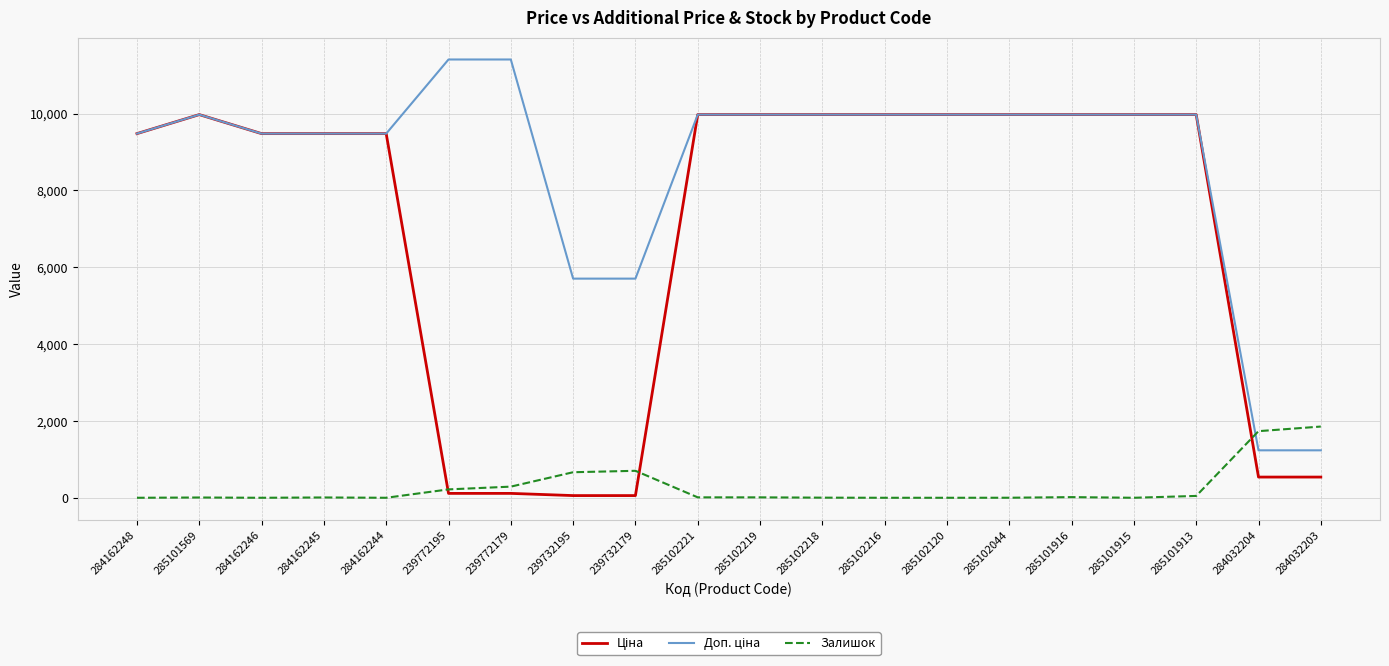

What is the total value across all series at 285102216?

19950.0